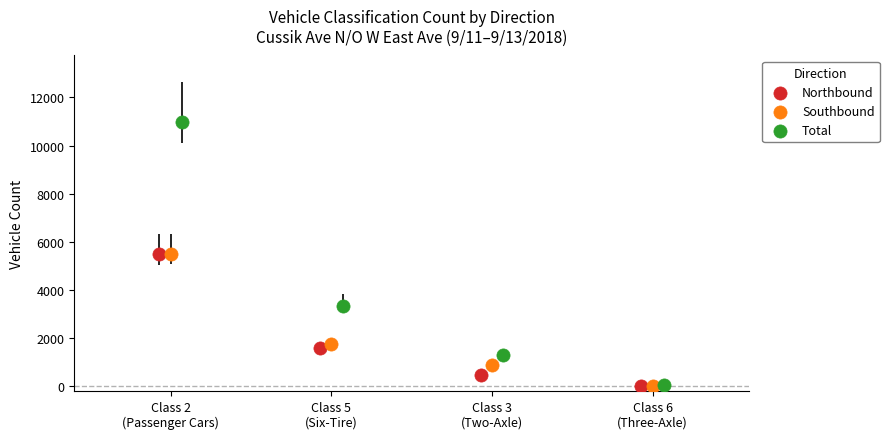

Which series reaches the maximum Y coordinate?

Total